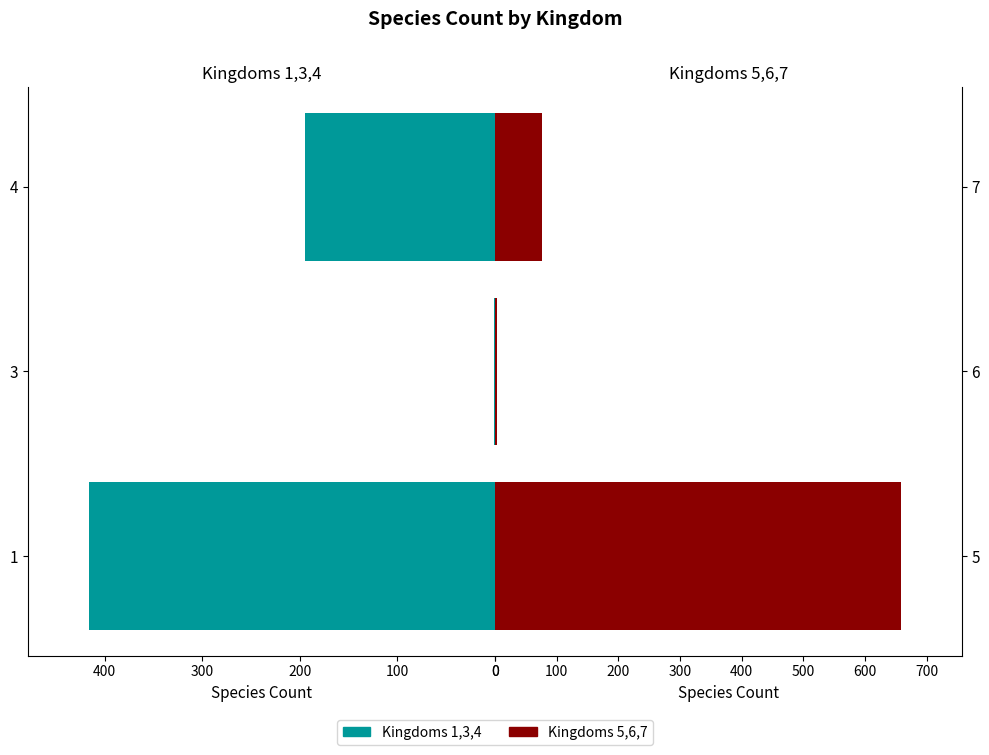

Reading right to left, extract all data points from this chart.

Kingdoms 1,3,4: 195	1	416
Kingdoms 5,6,7: 76	4	658